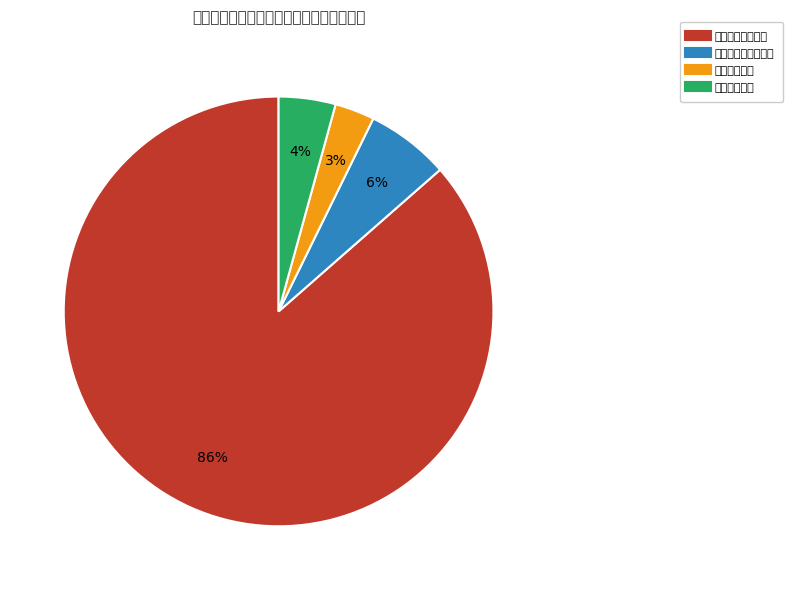

To the nearest percent, what is the difference between the 卫生健康支出 and 住房保障支出 slice percentages?

1%